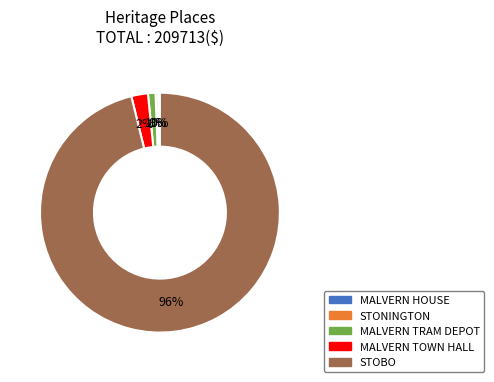

Between STOBO and STONINGTON, which is larger?

STOBO